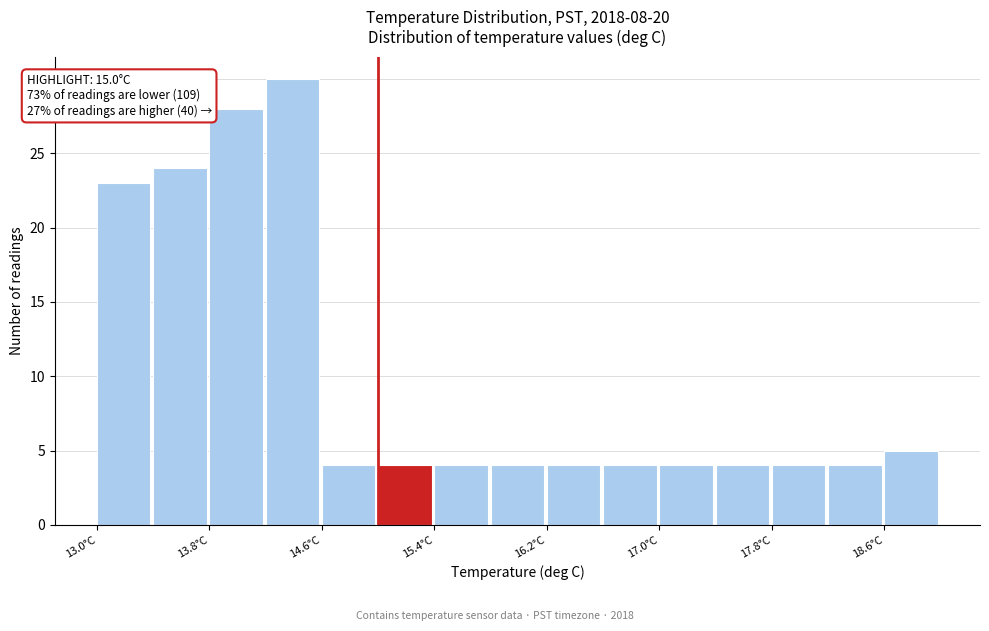

Over which range of the x-axis is the bar tallest?

14.2 to 14.6